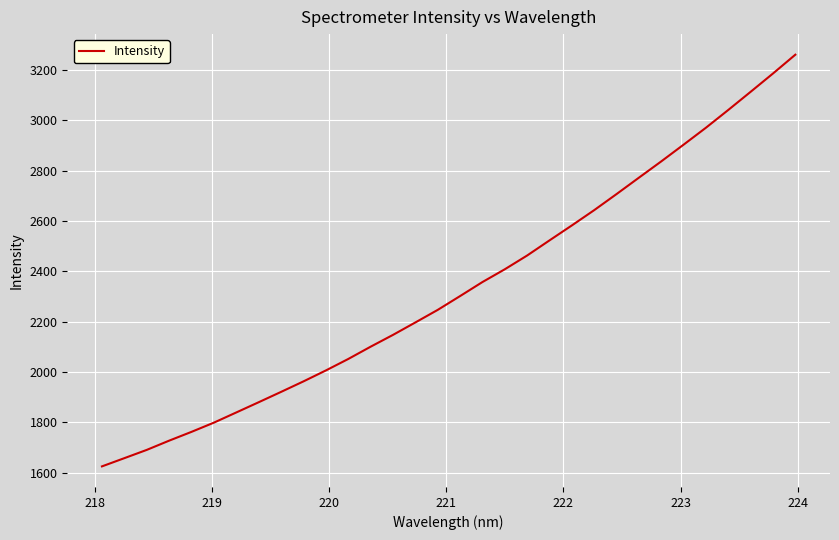

What is the minimum value shown in the chart?

1625.4